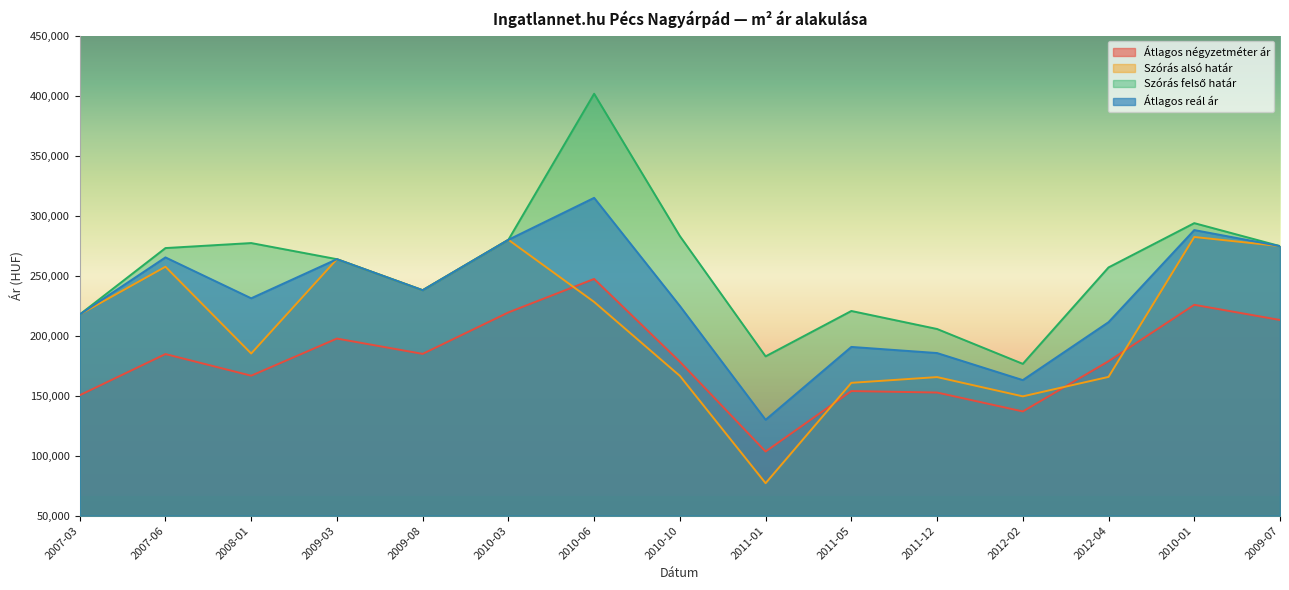

How many interior local peaks does the Szórás felső határ series have?

4